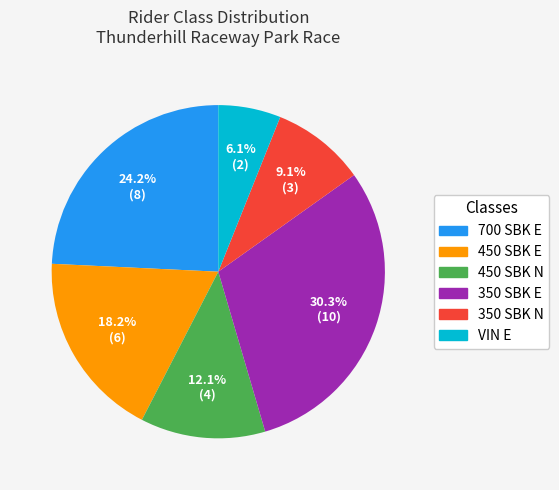

To the nearest percent, what percentage of the pie is 350 SBK E?

30%